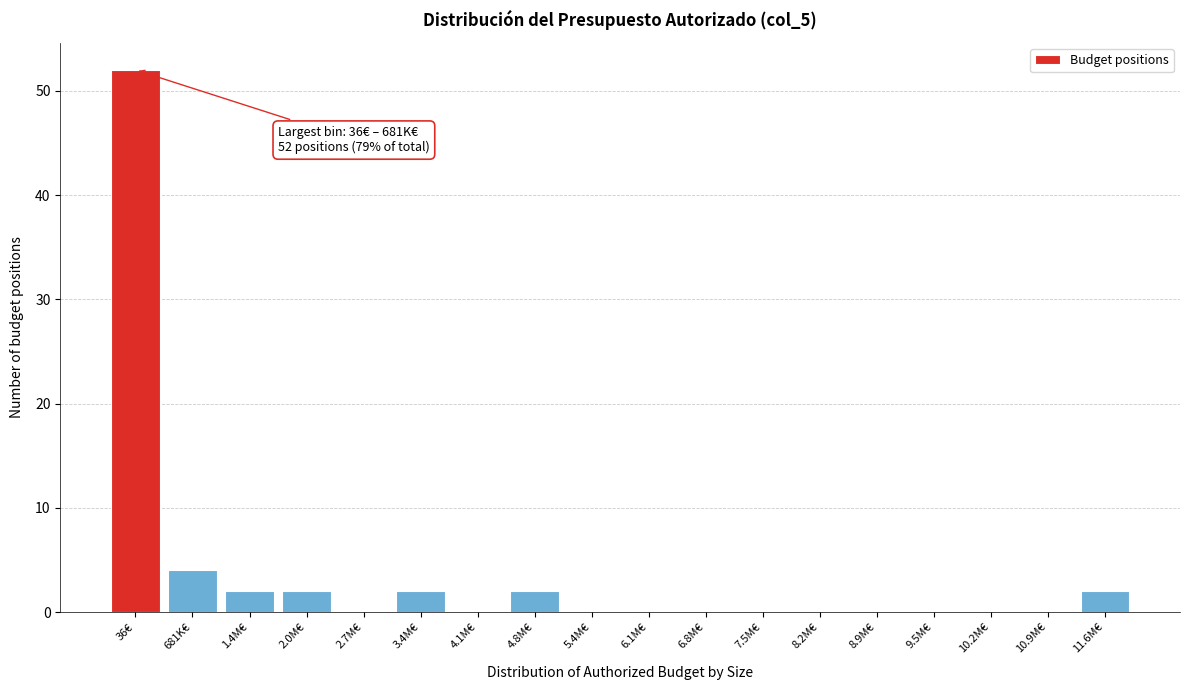

Reading left to right, transcribe all the data shown in this chart.

36€=52	681K€=4	1.4M€=2	2.0M€=2	2.7M€=0	3.4M€=2	4.1M€=0	4.8M€=2	5.4M€=0	6.1M€=0	6.8M€=0	7.5M€=0	8.2M€=0	8.9M€=0	9.5M€=0	10.2M€=0	10.9M€=0	11.6M€=2